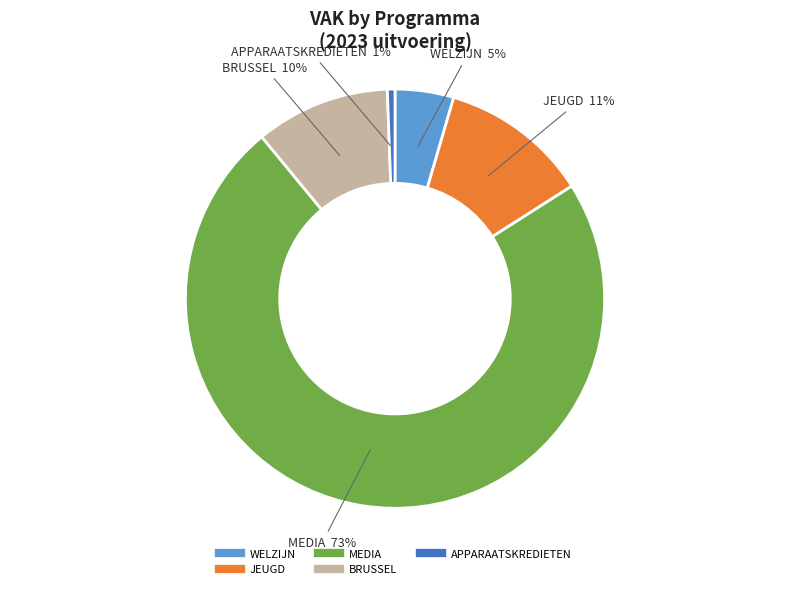

Does any single category account for the majority?

Yes